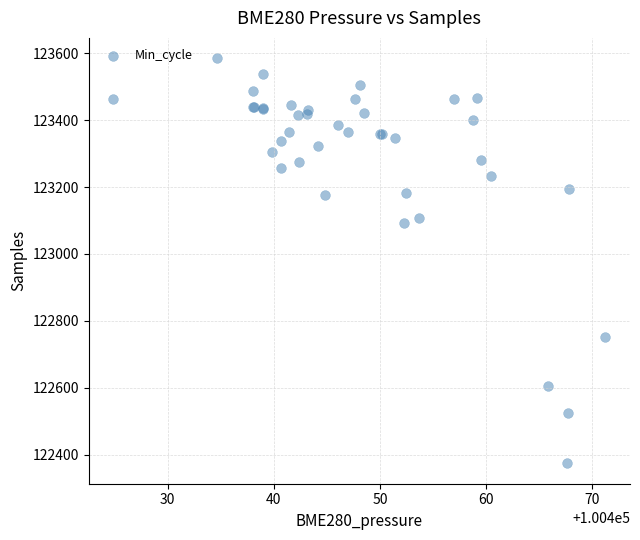

What Y value in the scatter plot is closest to 122979?

123092